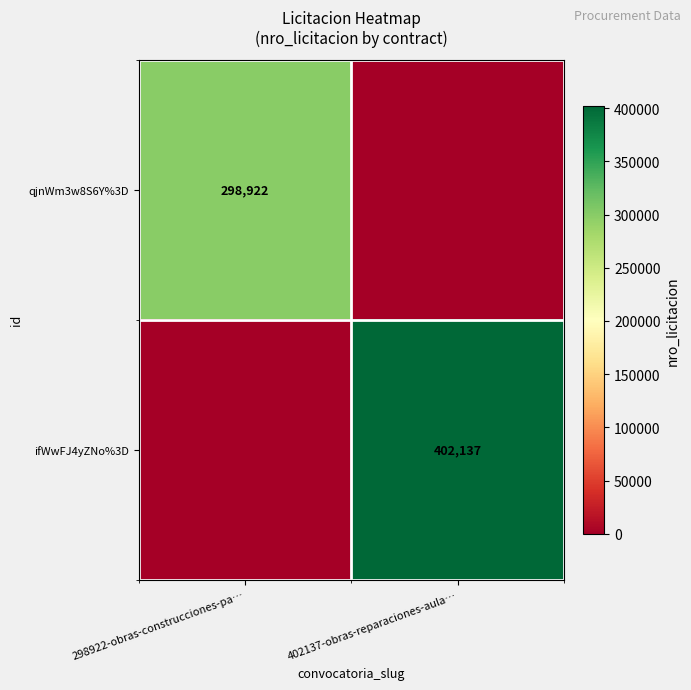

True or false: ifWwFJ4yZNo%3D has a value of 212460 at 402137-obras-reparaciones-aula….

False